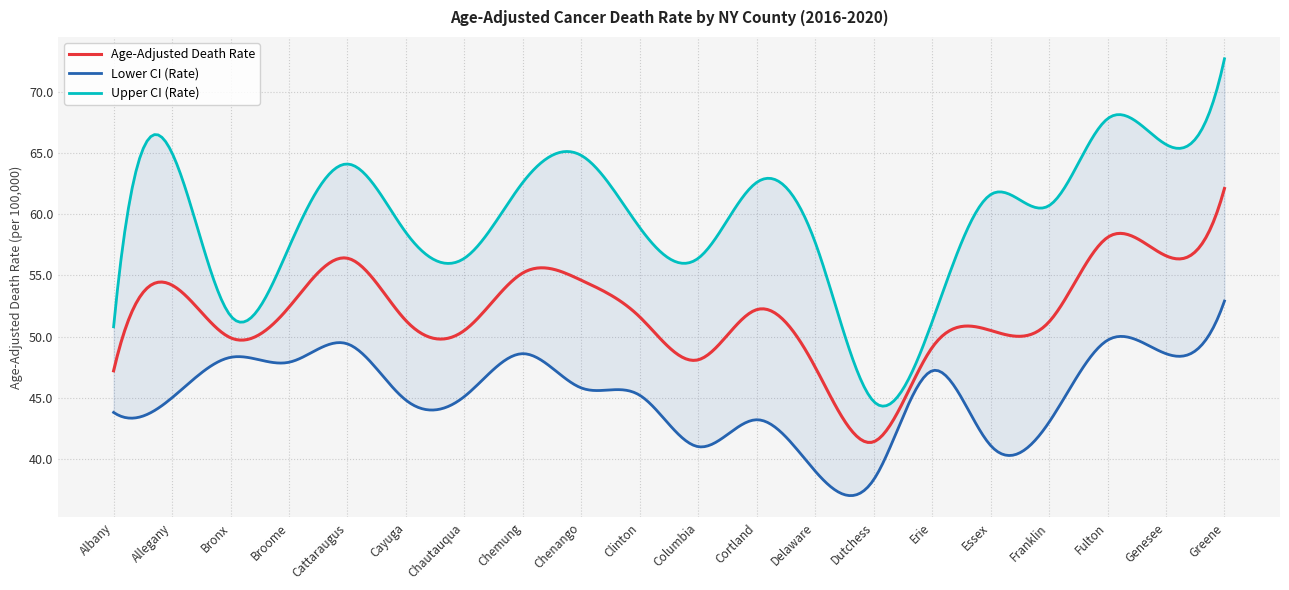

How many interior local valleys does the Age-Adjusted Death Rate series have?

5